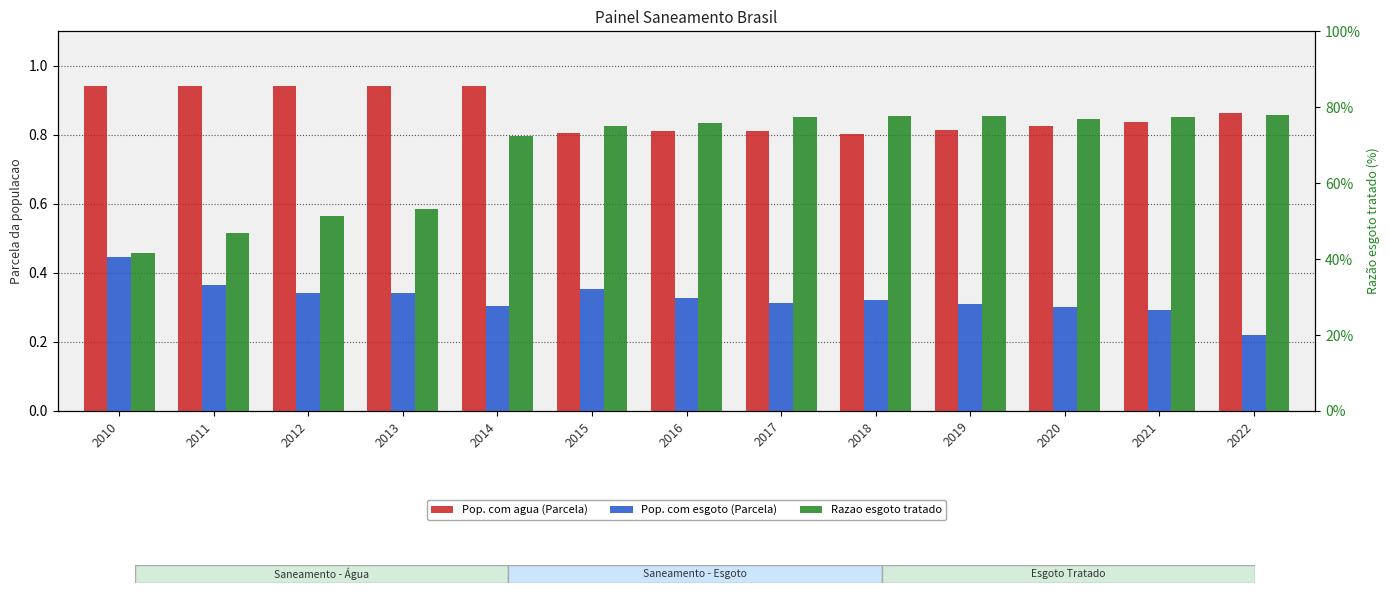

How many bars are there in each group?

3